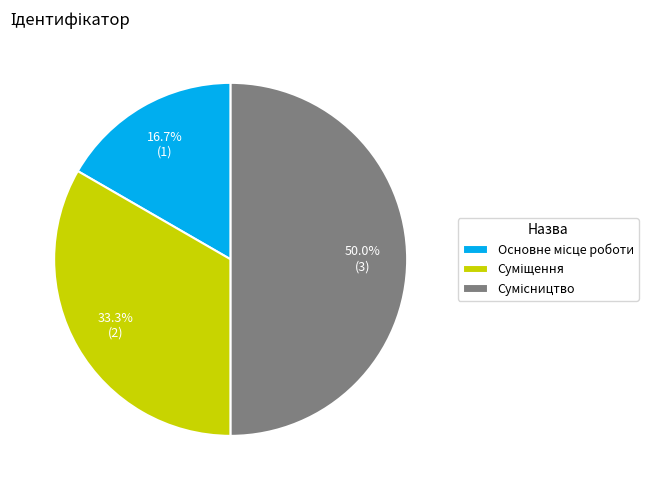

Count the number of slices in the pie.

3